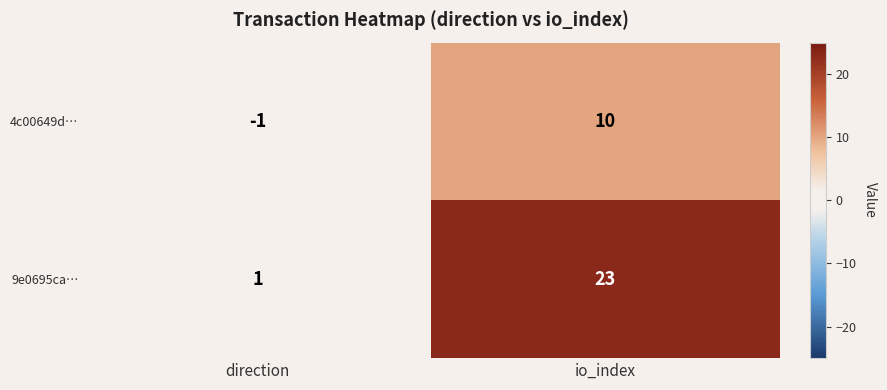

Which label corresponds to the largest value in the chart?

io_index